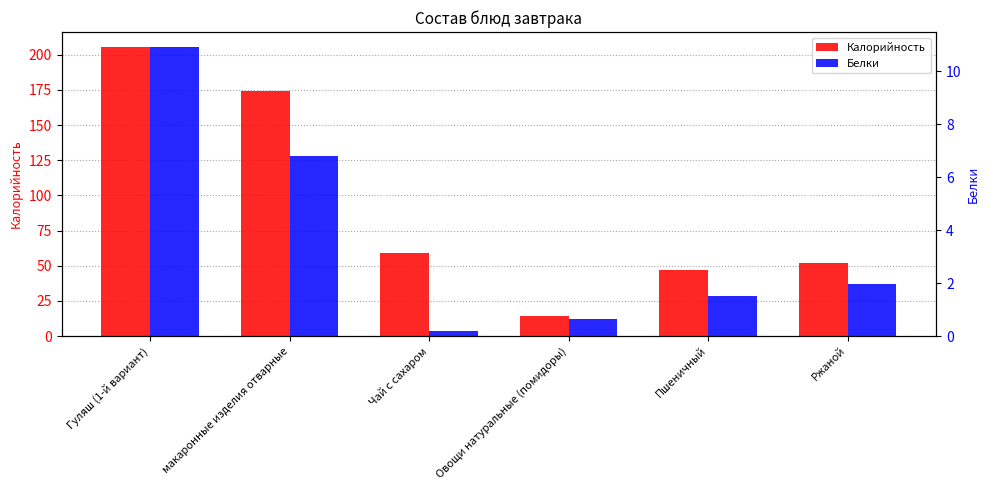

Which category has the highest value in the Белки series?

Гуляш (1-й вариант)